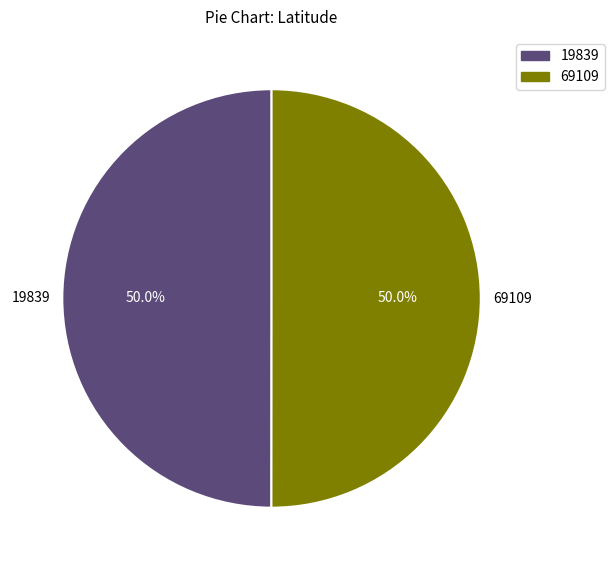

To the nearest percent, what percentage of the pie is 19839?

50%